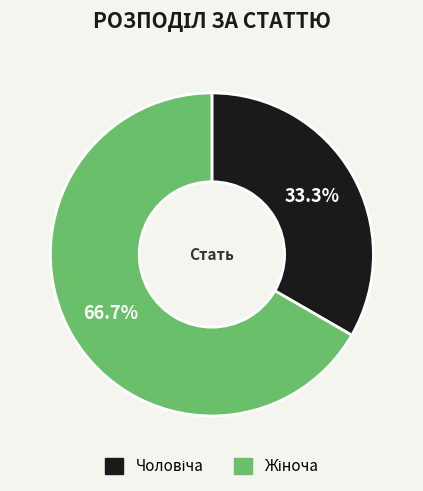

Is there any slice that represents more than half of the pie?

Yes